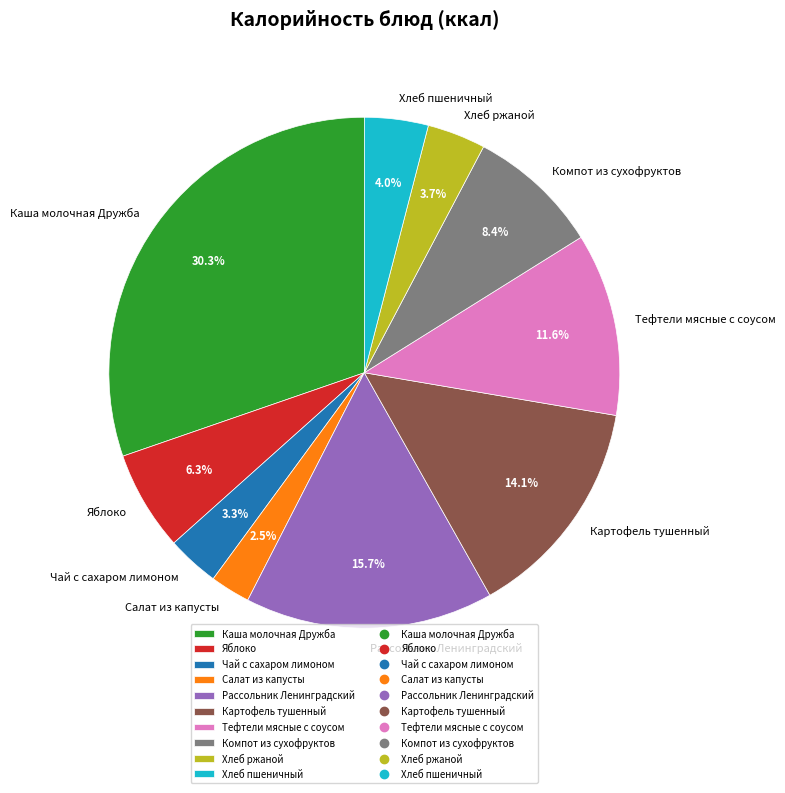

How many slices are in this pie chart?

10